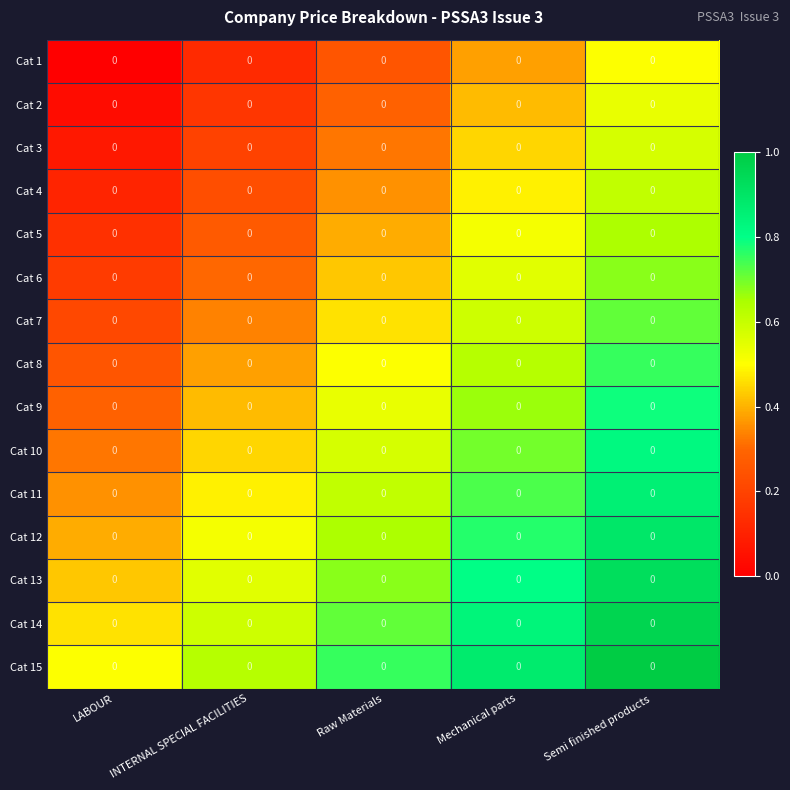

Read the Cat 2 value at Semi finished products.

0.5